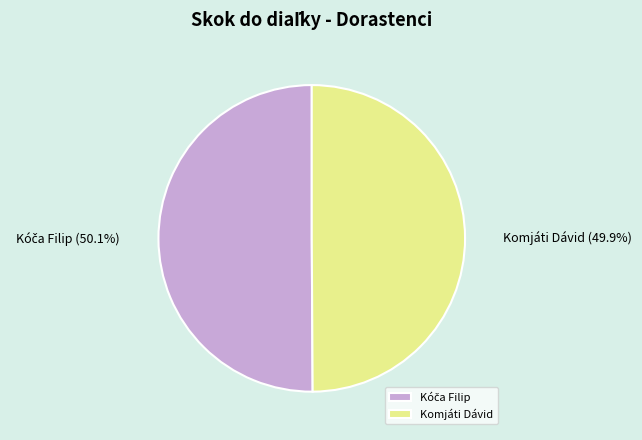

Count the number of slices in the pie.

2